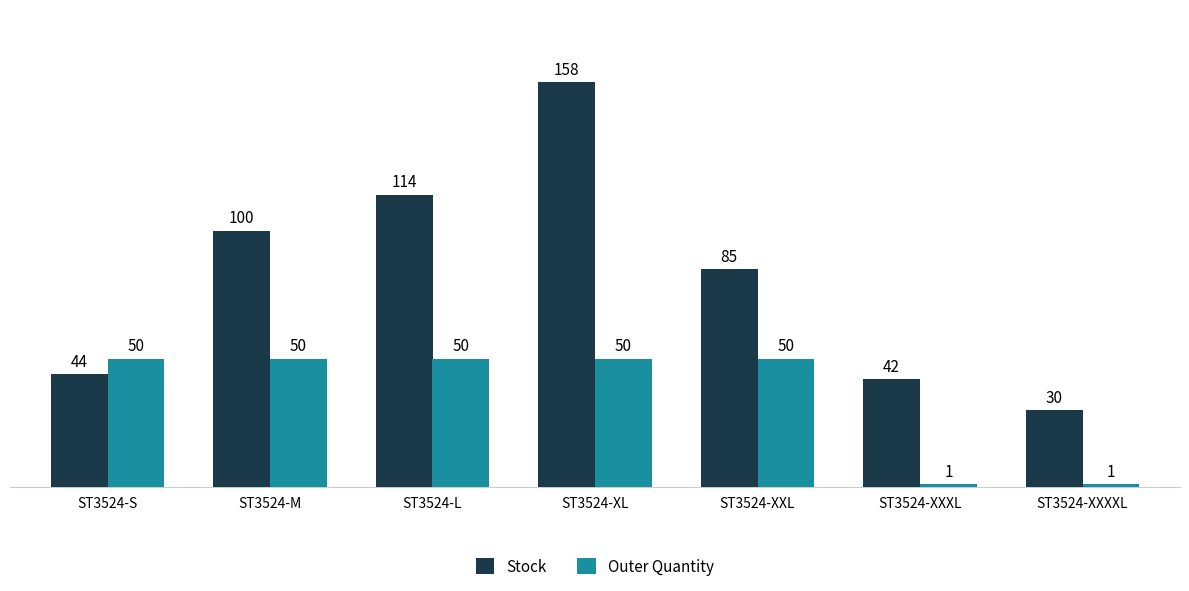

Rank the categories by Stock value from highest to lowest.

ST3524-XL, ST3524-L, ST3524-M, ST3524-XXL, ST3524-S, ST3524-XXXL, ST3524-XXXXL